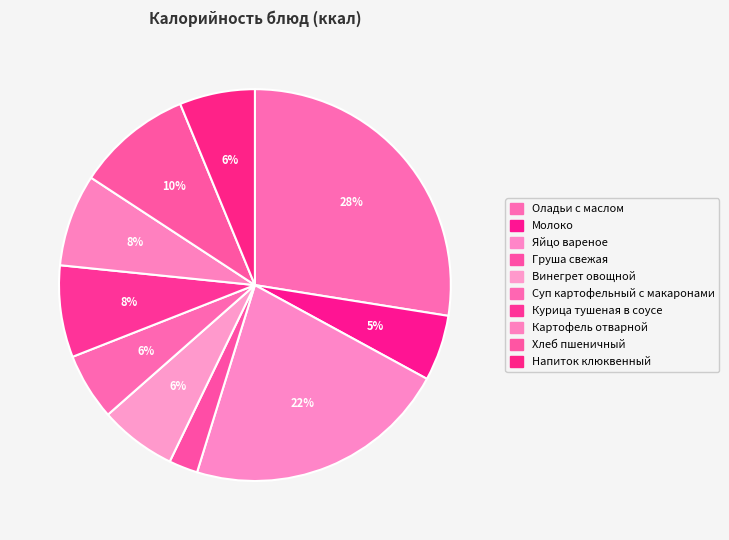

Count the number of slices in the pie.

10